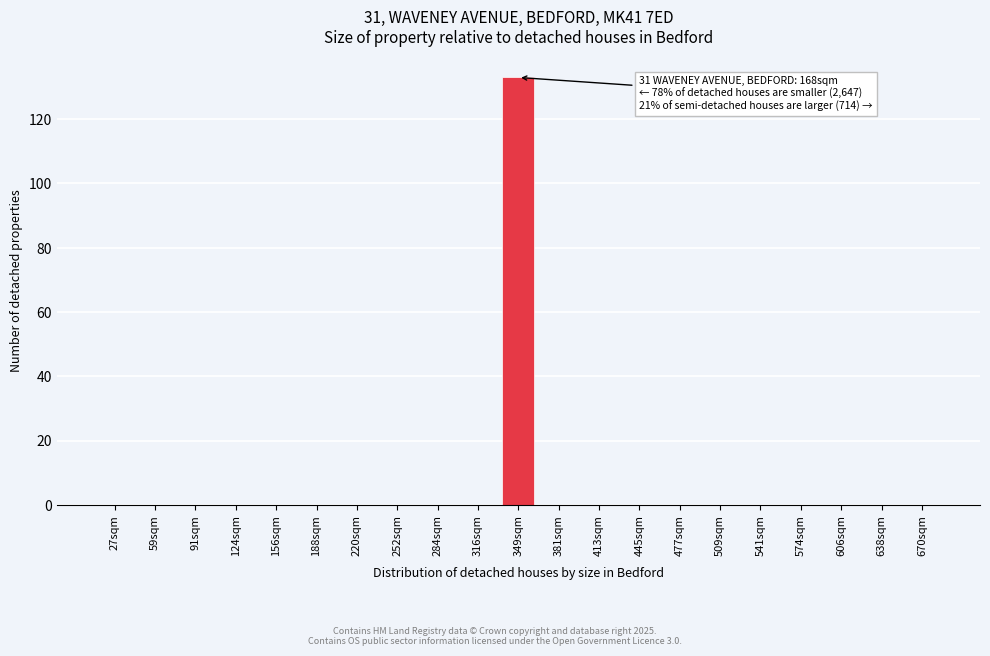

Reading left to right, what are all the values shown in this chart?

27sqm=0	59sqm=0	91sqm=0	124sqm=0	156sqm=0	188sqm=0	220sqm=0	252sqm=0	284sqm=0	316sqm=0	349sqm=133	381sqm=0	413sqm=0	445sqm=0	477sqm=0	509sqm=0	541sqm=0	574sqm=0	606sqm=0	638sqm=0	670sqm=0